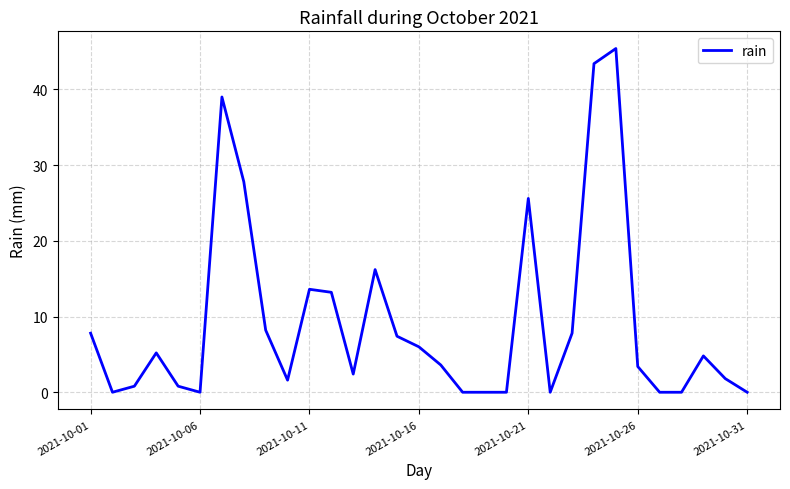

Is this an area chart (filled region under the line)?

No